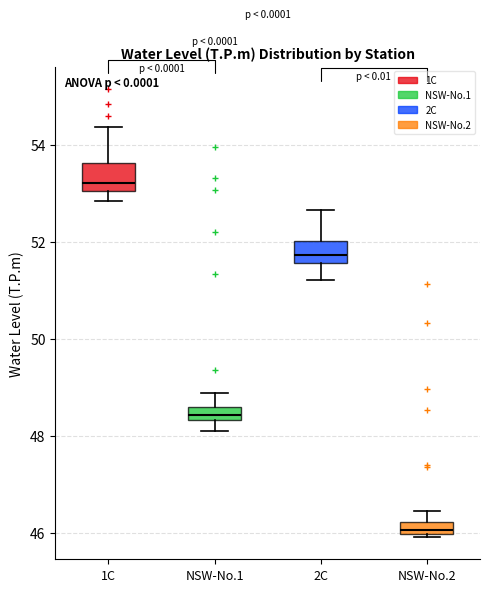

Where does the median line of the box for 2C sit on the y-axis? The values are not printed on the chart, so give them approximately, as read against the axis.

51.8